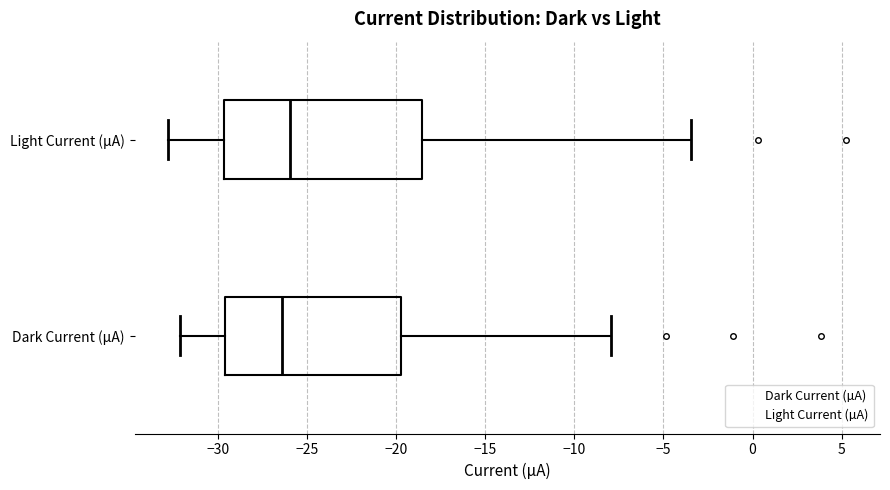

Which box is the widest, from its left edge to its right edge?

Light Current (µA)